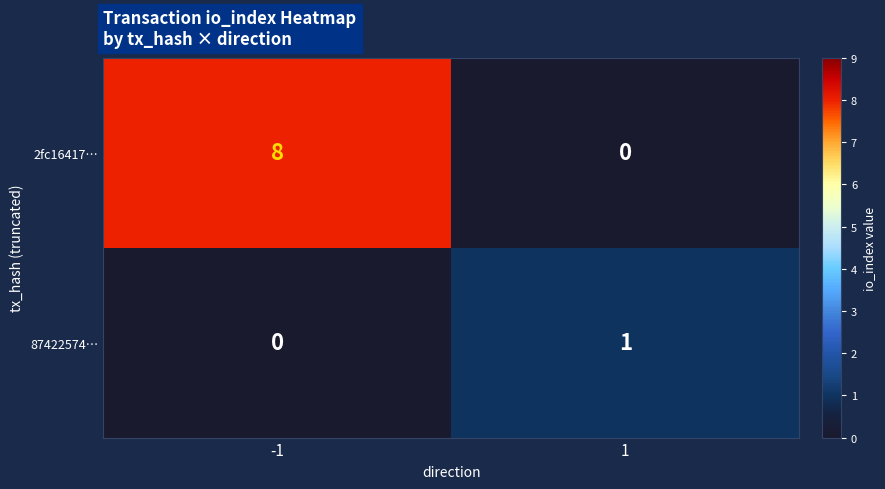

At -1, list the series in order from largest to smallest.

2fc16417…, 87422574…